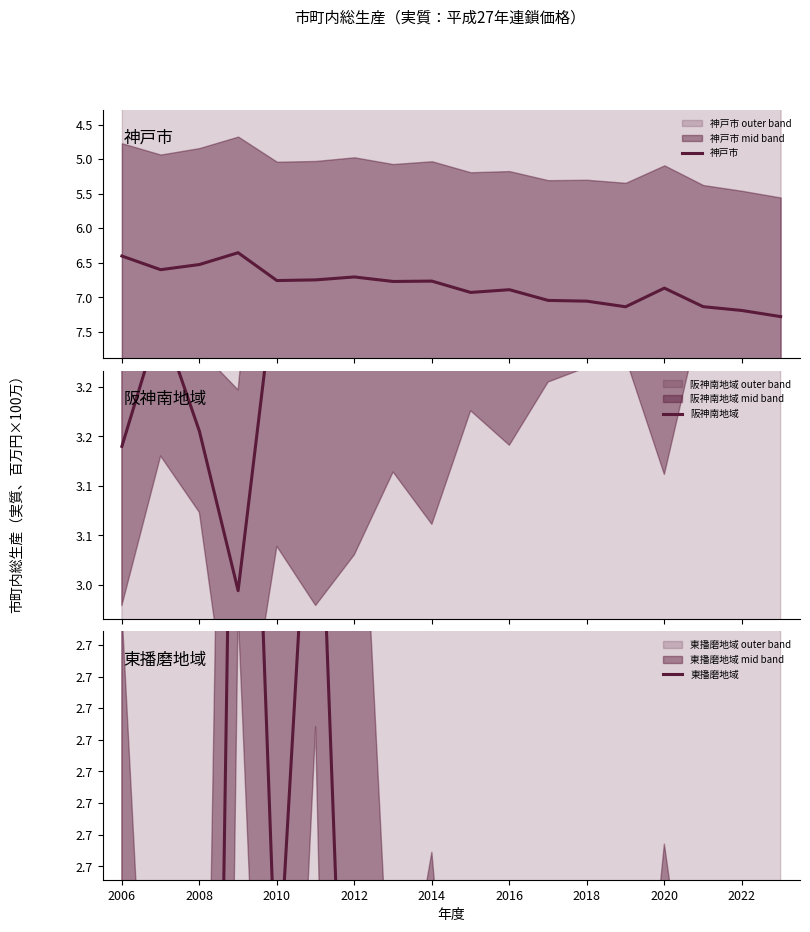

Is the value of 阪神南地域 at 17 greater than the value of 神戸市 at 2016?

No